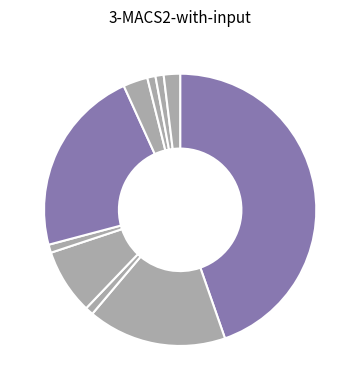

Rank the categories by value from lowest to highest.

3, 5, 8, 9, 10, 7, 4, 2, 6, 1